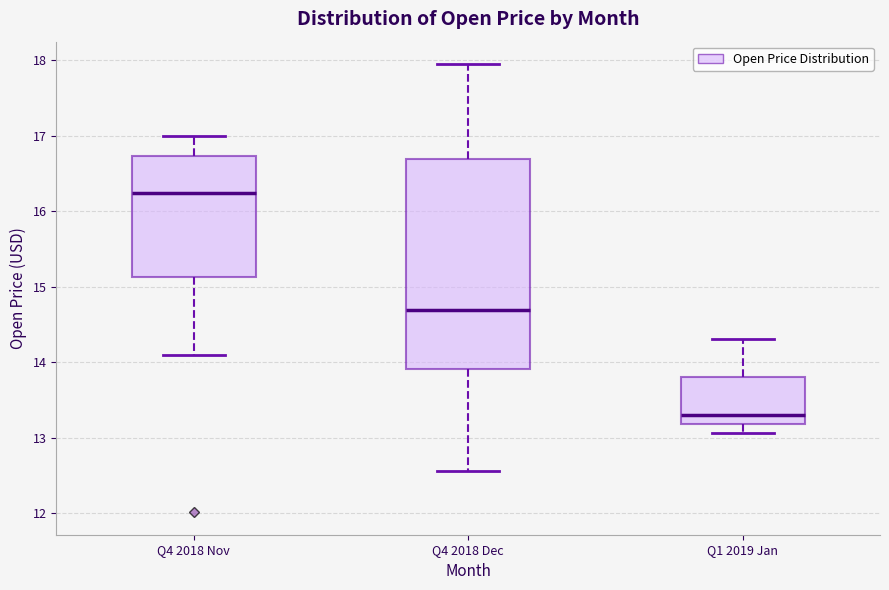

Which box has the lowest median line?

Q1 2019 Jan